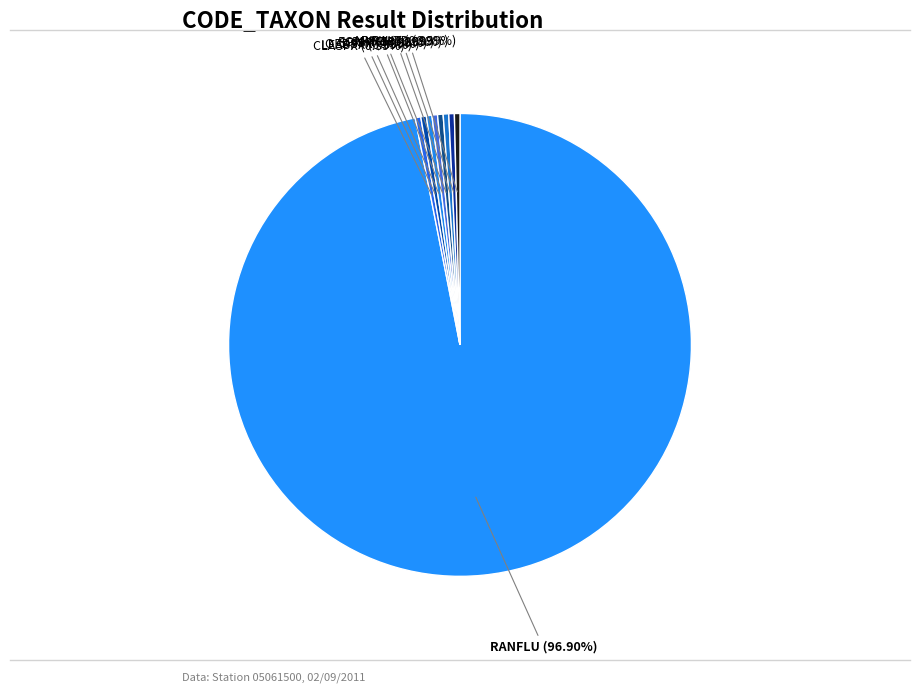

Does OEDSPX (0.39%) account for over 50% of the chart?

No